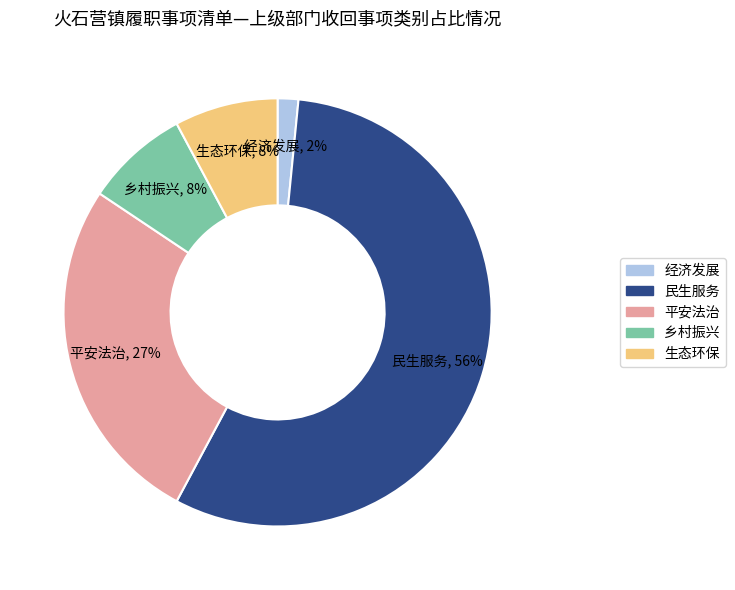

What percentage is the 经济发展 slice, to the nearest percent?

2%